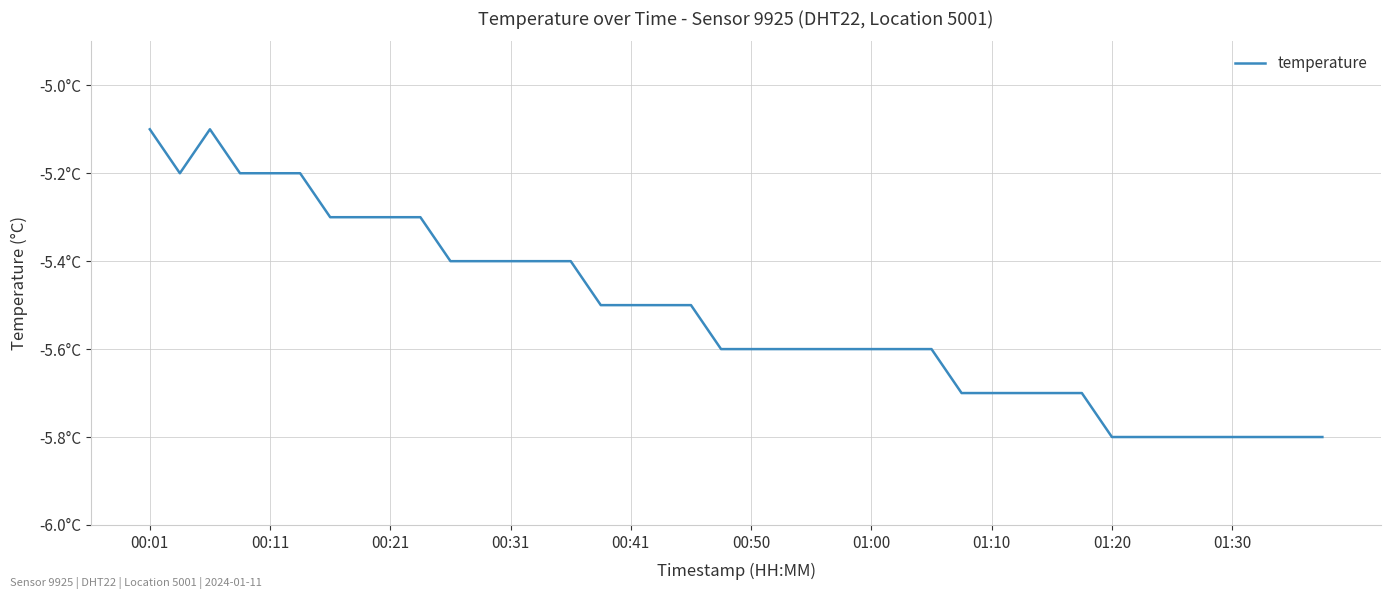

Reading right to left, transcribe all the data shown in this chart.

-5.8	-5.8	-5.8	-5.8	-5.8	-5.8	-5.8	-5.8	-5.7	-5.7	-5.7	-5.7	-5.7	-5.6	-5.6	-5.6	-5.6	-5.6	-5.6	-5.6	-5.6	-5.5	-5.5	-5.5	-5.5	-5.4	-5.4	-5.4	-5.4	-5.4	-5.3	-5.3	-5.3	-5.3	-5.2	-5.2	-5.2	-5.1	-5.2	-5.1